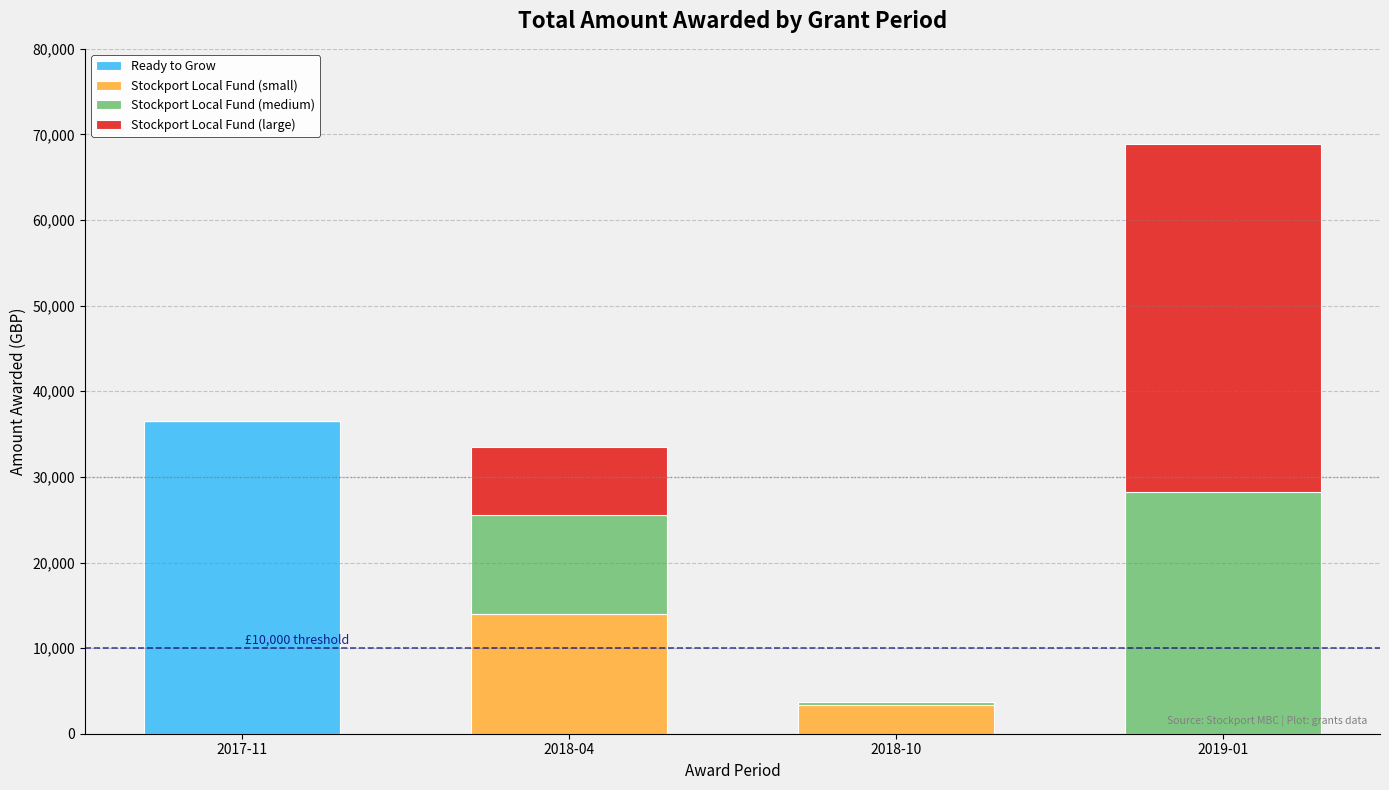

What is the total value across all series at 2018-04?

33500.0